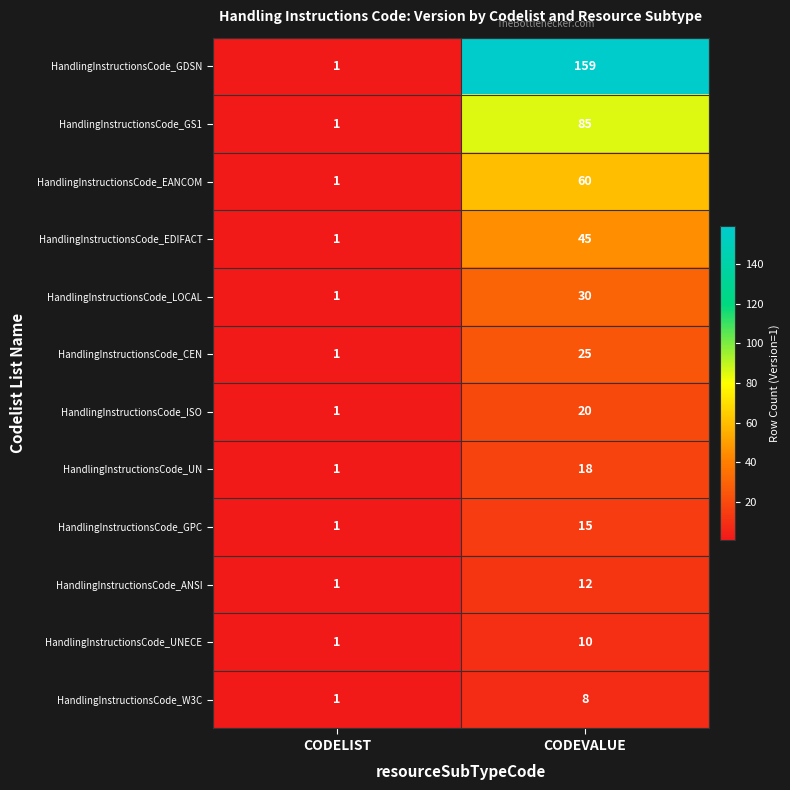

What is the difference between the HandlingInstructionsCode_ISO values at CODELIST and CODEVALUE?

19